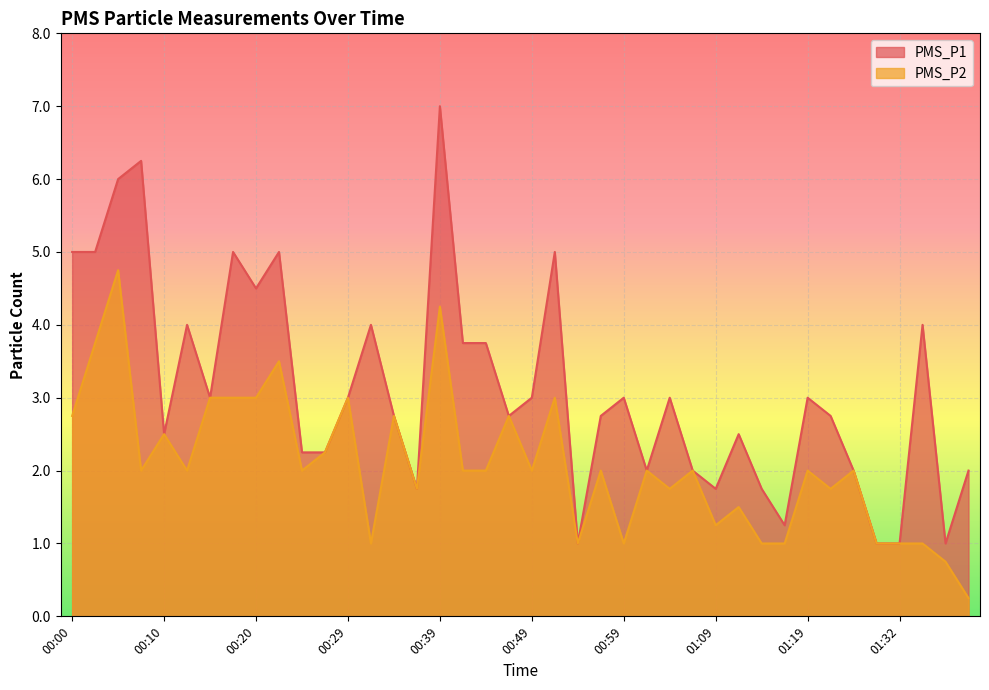

What position from the right is 00:07?

37